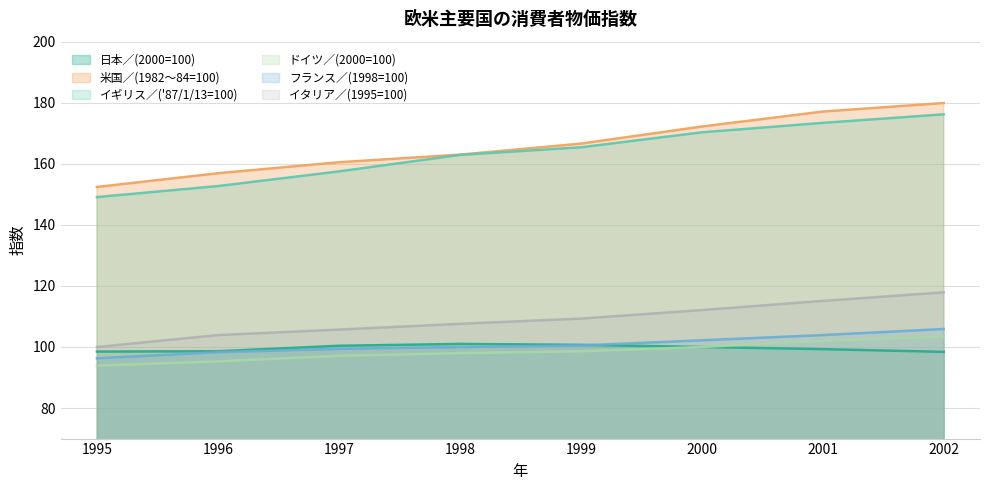

How many lines are shown in the chart?

6